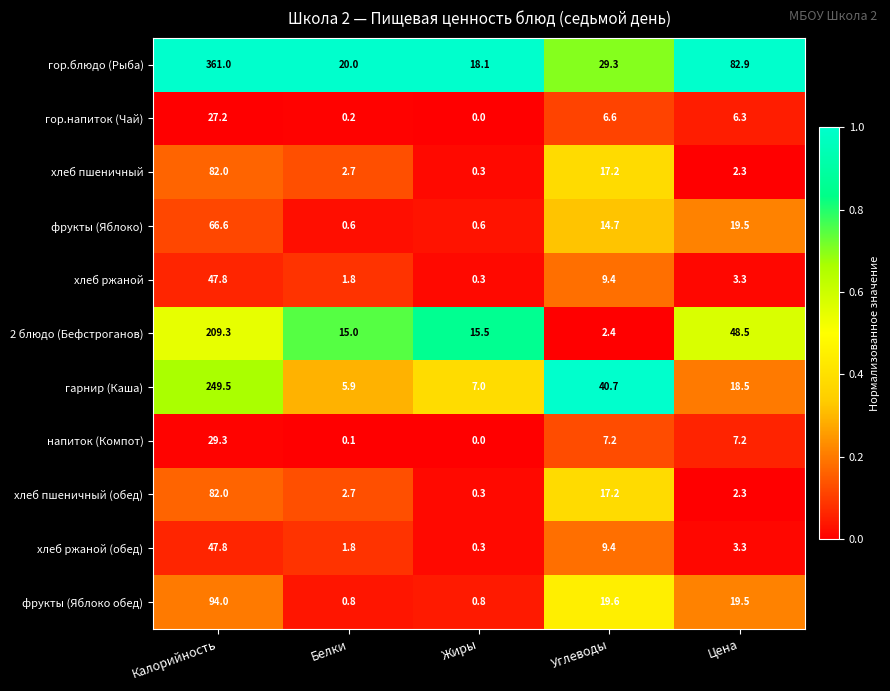

Which series has the largest total across all categories?

гор.блюдо (Рыба)